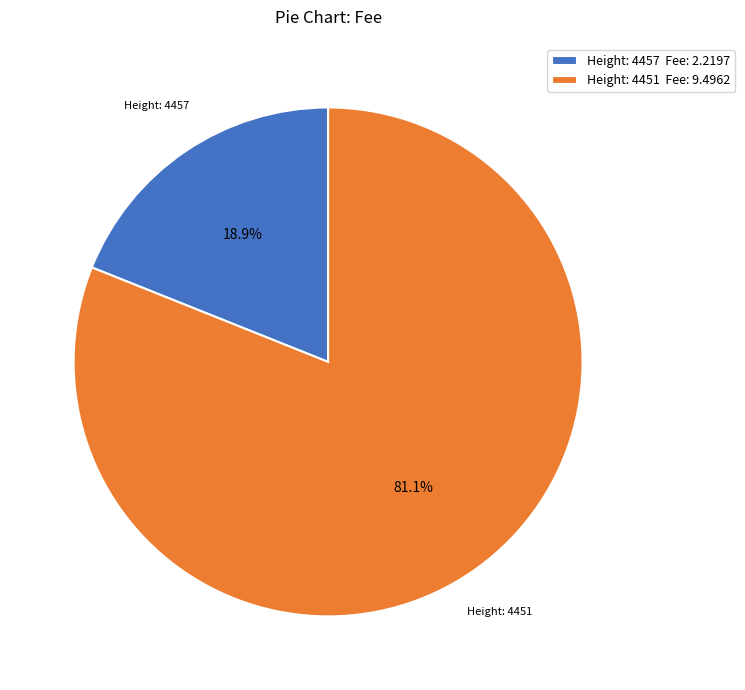

Approximately how many times larger is the value at Height: 4451 Fee: 9.4962 compared to Height: 4457 Fee: 2.2197?

4.3